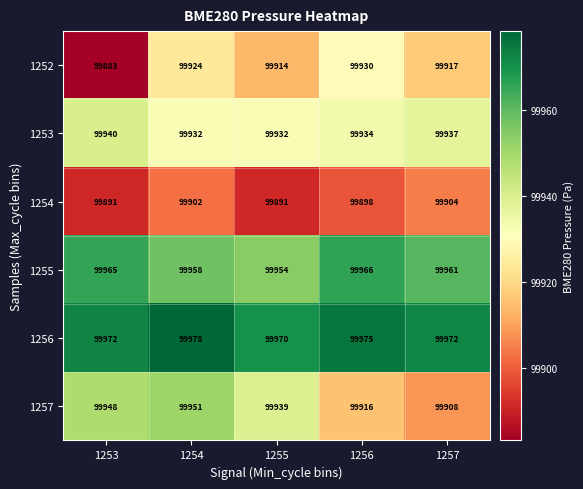

What is the sum of the 1253 values at 1257 and 1255?

199869